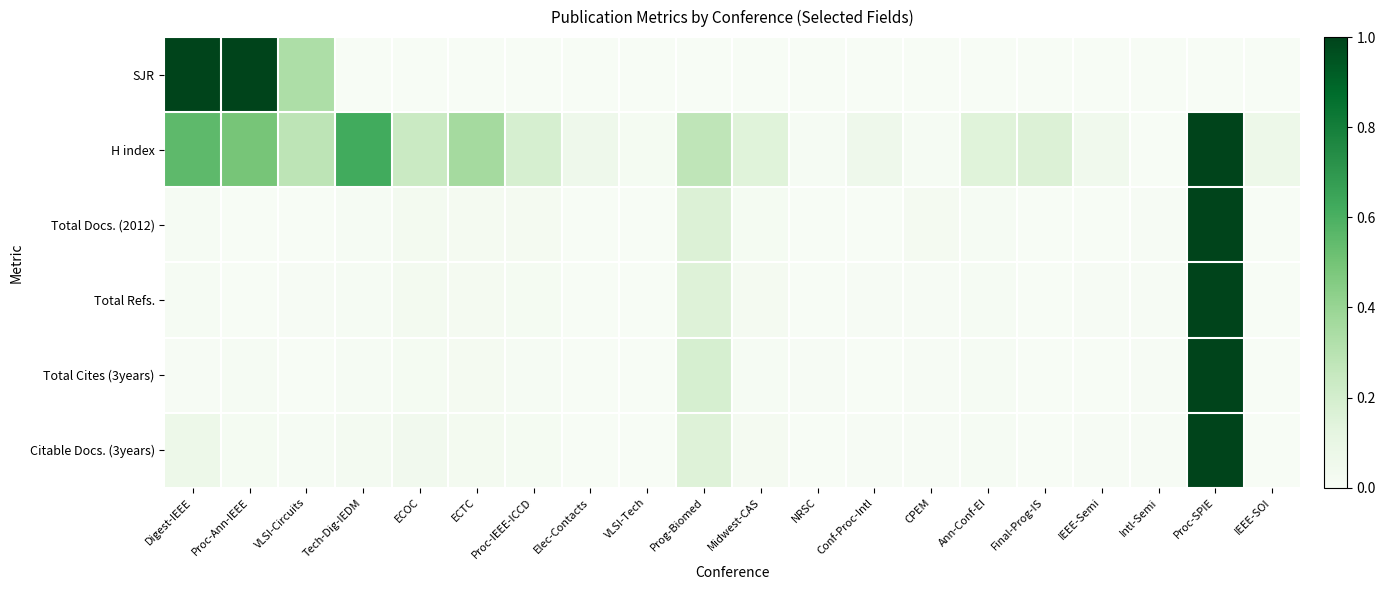

Which series has the widest spread of values?

SJR